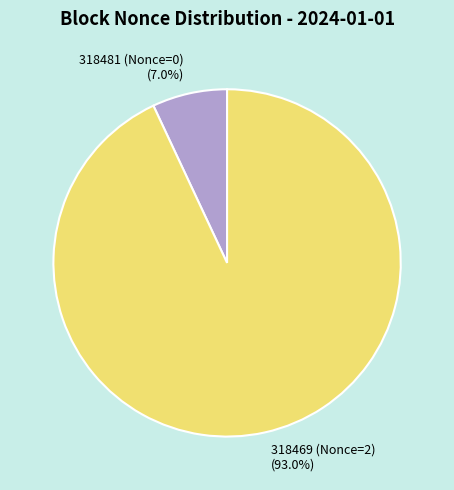

Rank the categories by value from highest to lowest.

318469 (Nonce=2), 318481 (Nonce=0)